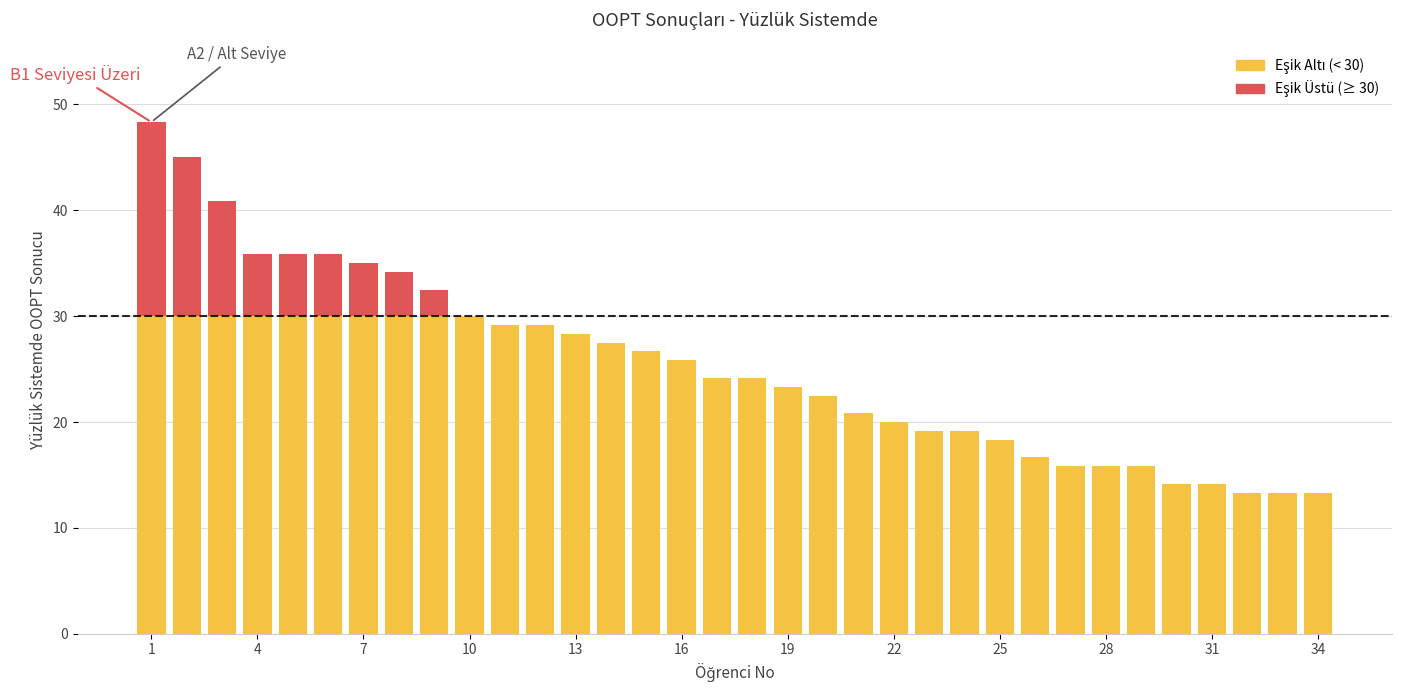

What is the difference between the values at 29 and 15?

10.8